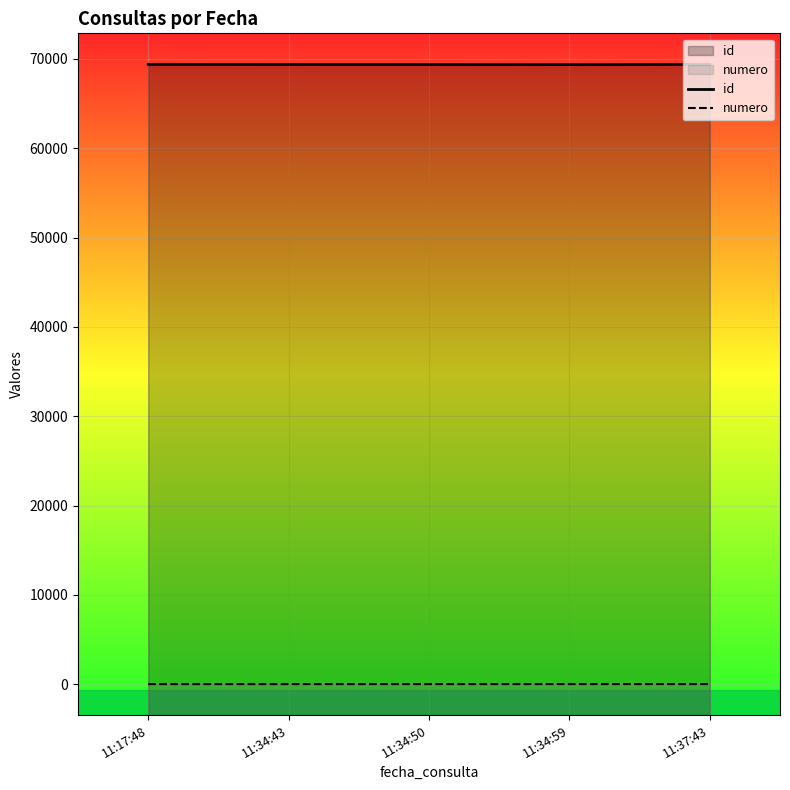

Reading right to left, list all the values displayed in this chart.

id: 69402	69373	69386	69391	69398
numero: 5	4	3	2	1